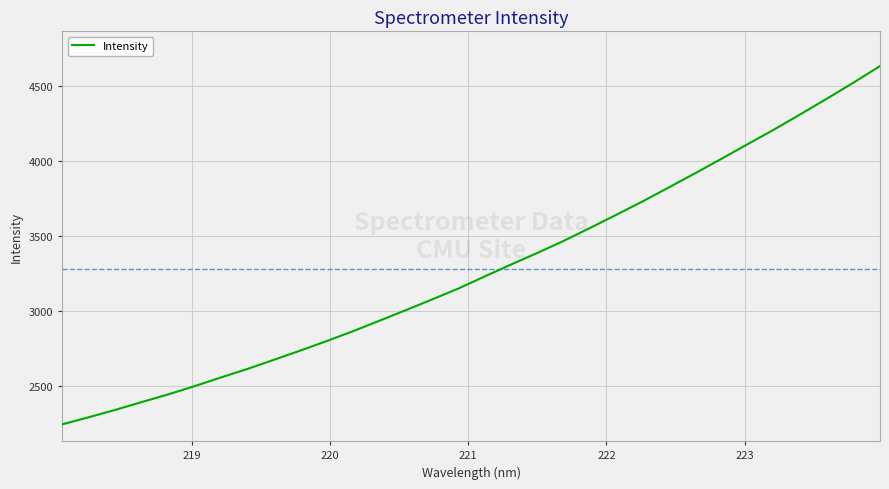

True or false: there are more than 2 points higher than both neighbors.

False